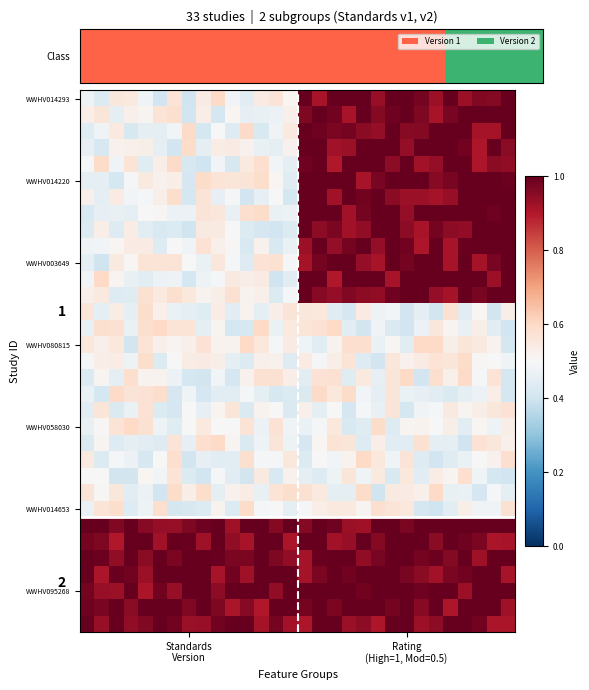

Count the number of categories in the chart.

30